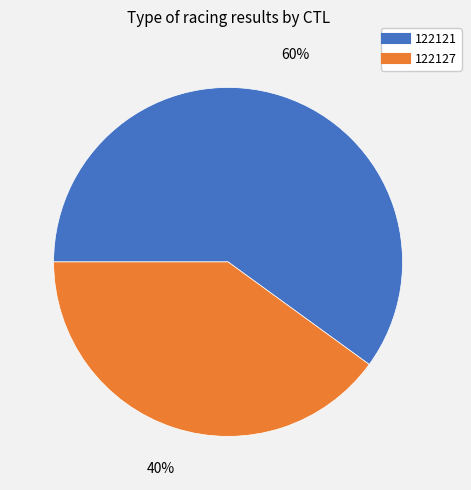

Count the number of slices in the pie.

2